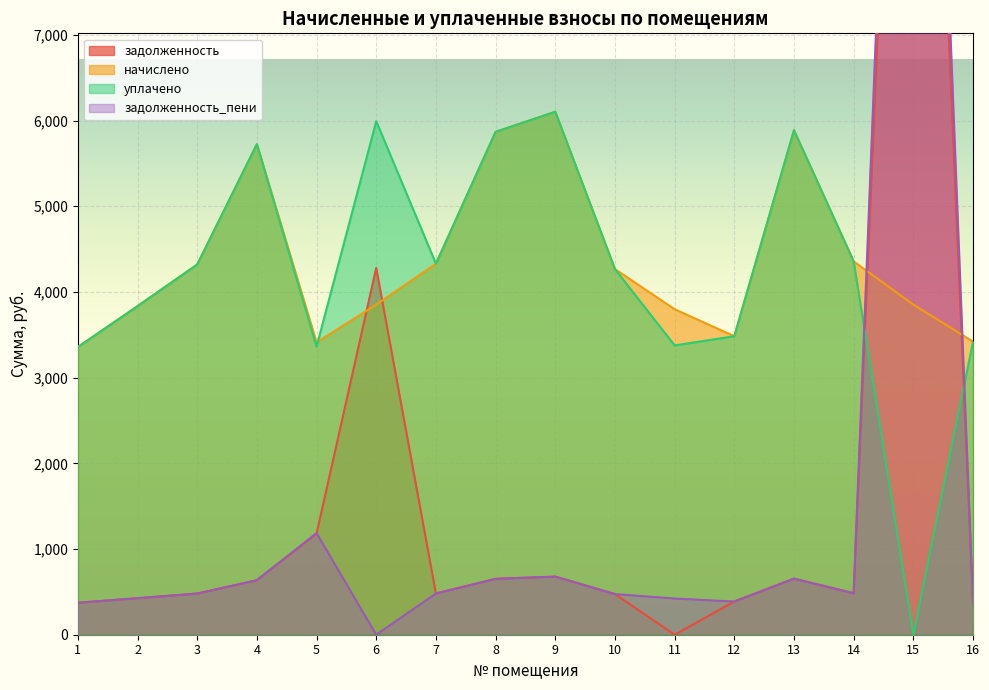

Where do задолженность and начислено first cross each other?

5 and 6